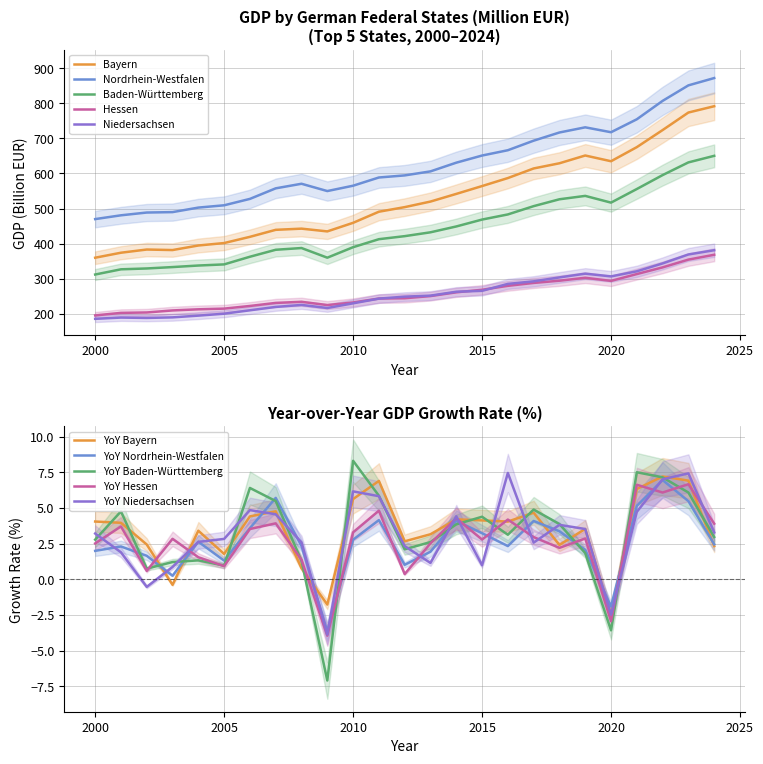

True or false: Niedersachsen and Baden-Württemberg cross at least once.

False